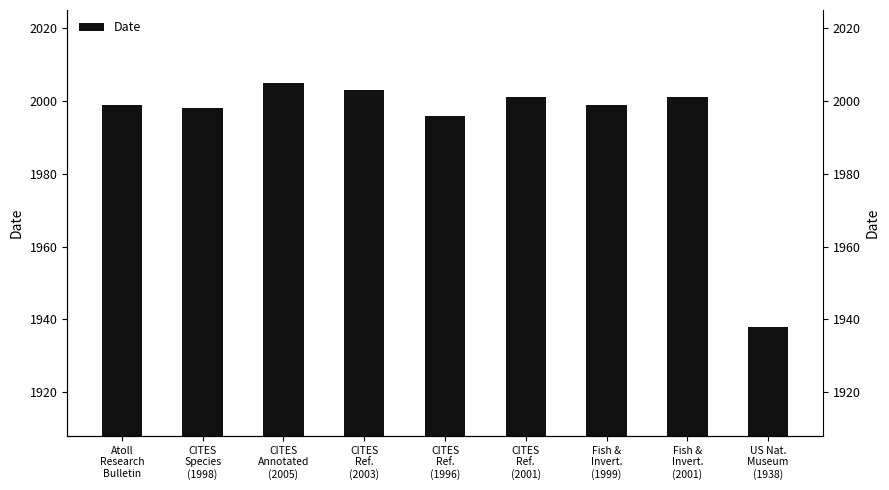

Which category has the lowest value across all series?

US Nat.
Museum
(1938)